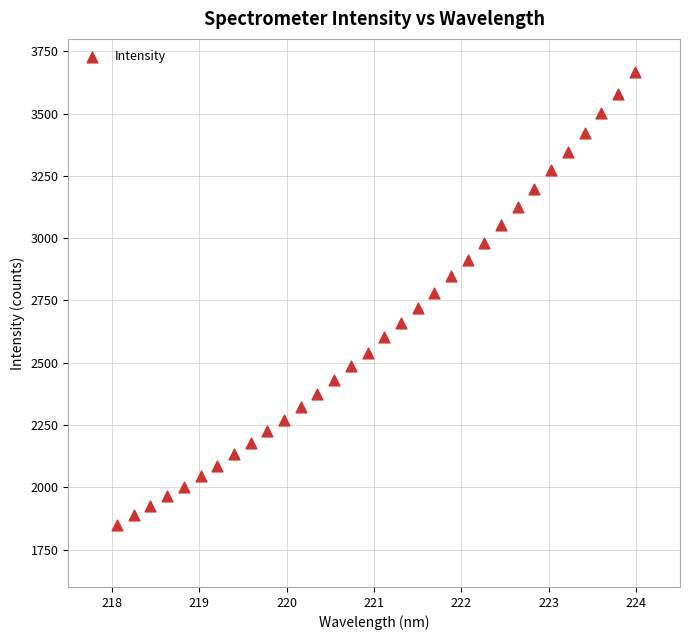

What is the range of Y values (max minus min)?

1816.5